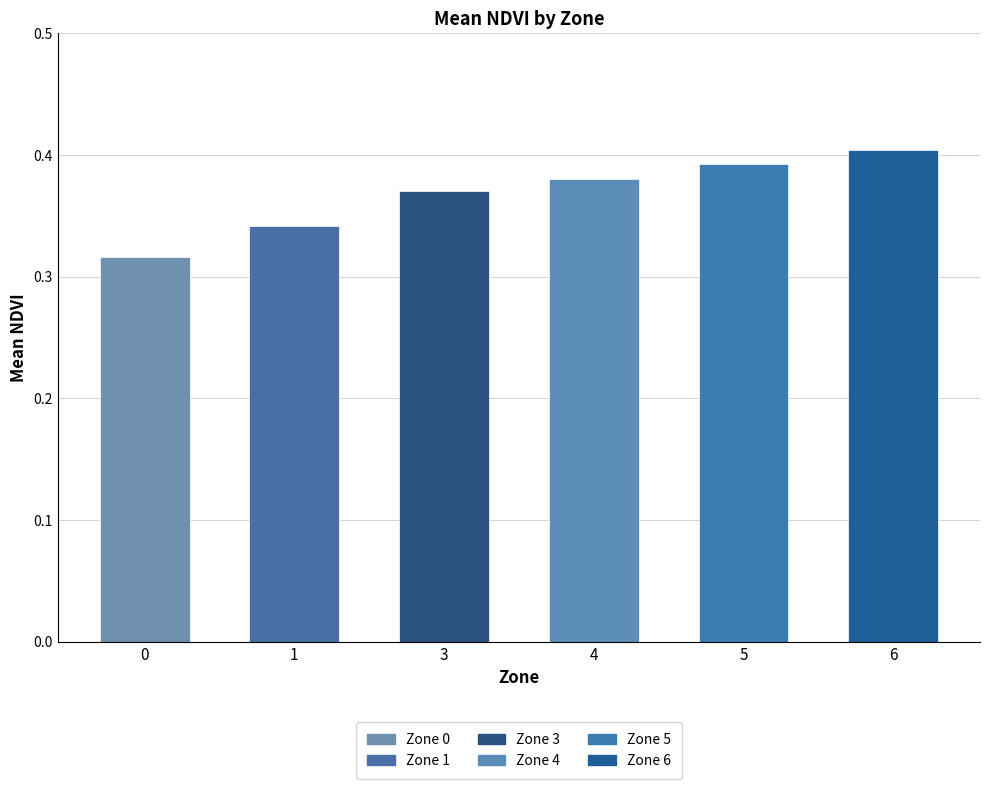

What is the change in value from 1 to 5?

+0.1